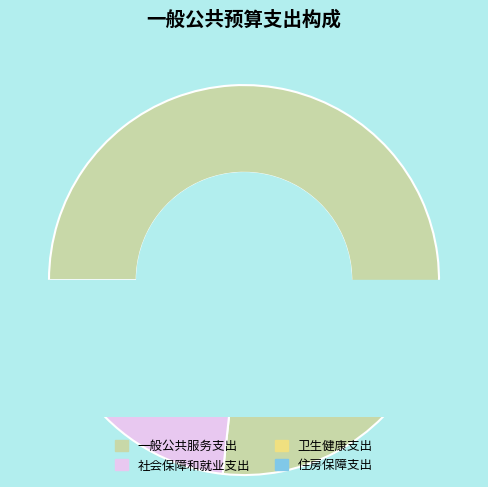

How many slices are in this pie chart?

4